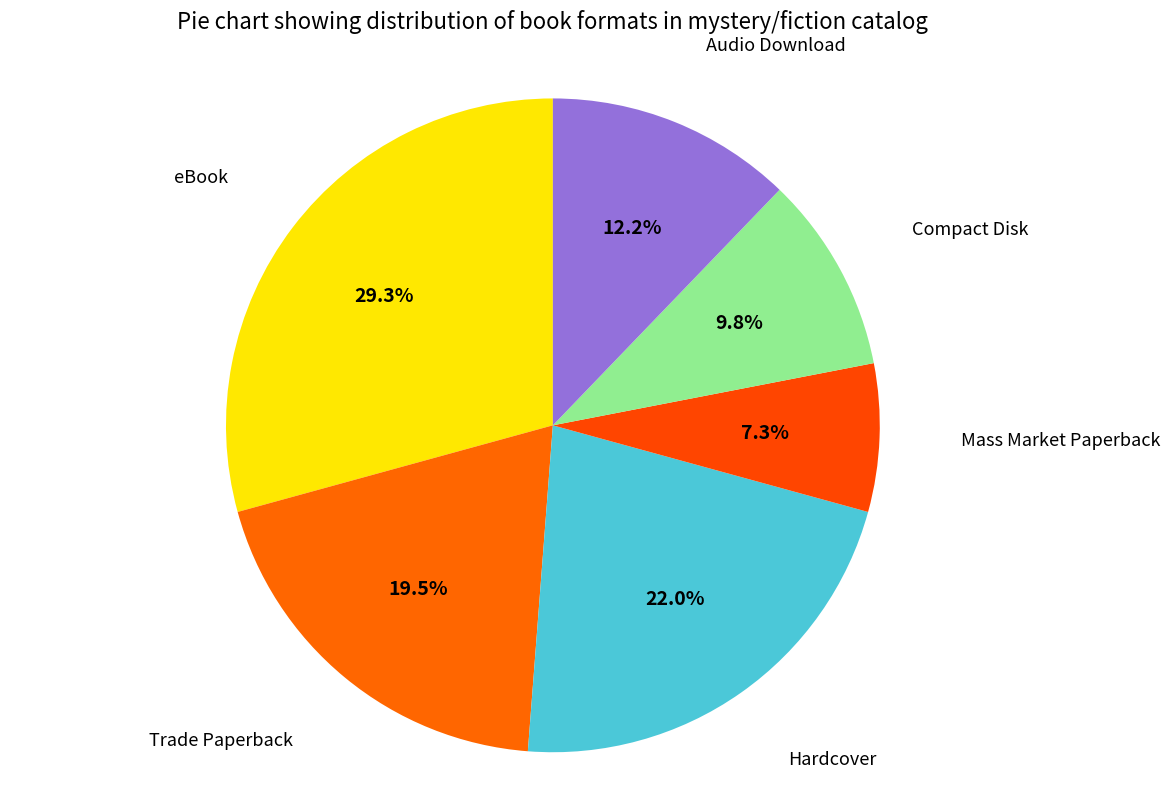

To the nearest percent, what is the average slice percentage?

17%